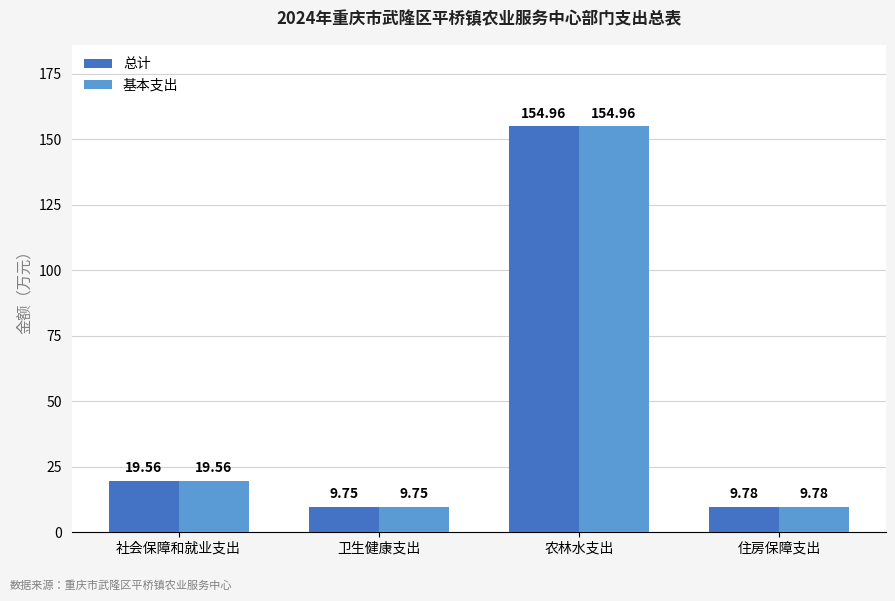

List the labels in order of 基本支出 value, smallest first.

卫生健康支出, 住房保障支出, 社会保障和就业支出, 农林水支出